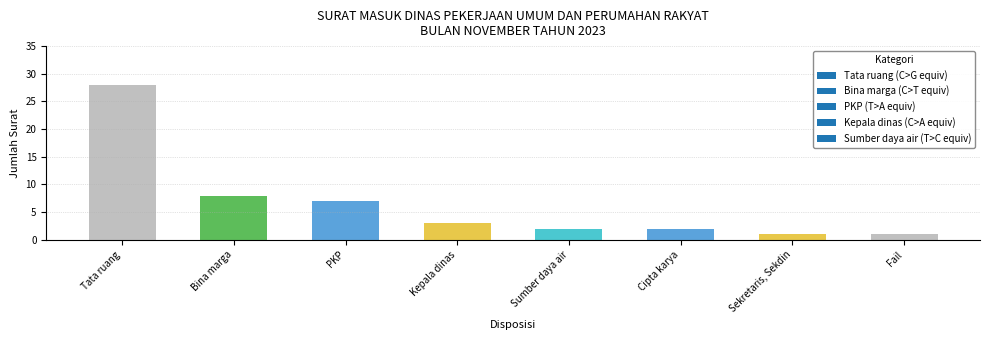

Reading left to right, transcribe all the data shown in this chart.

Tata ruang=28	Bina marga=8	PKP=7	Kepala dinas=3	Sumber daya air=2	Cipta karya=2	Sekretaris, Sekdin=1	Fail=1